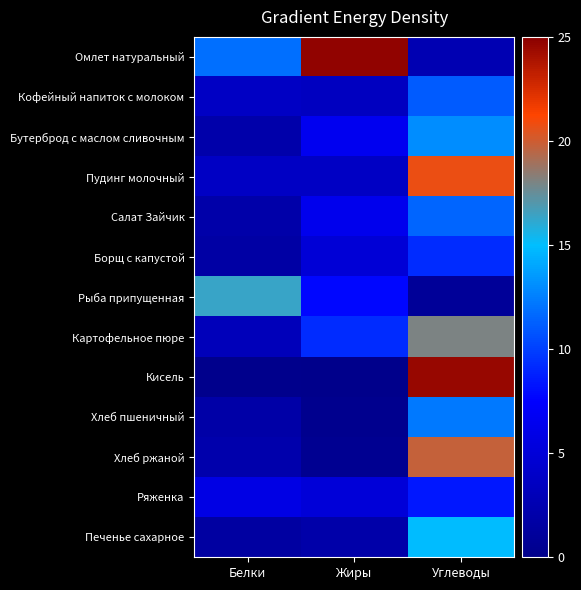

Reading right to left, list all the values displayed in this chart.

Омлет натуральный: Углеводы=2.6	Жиры=24.8	Белки=11.9
Кофейный напиток с молоком: Углеводы=11.1	Жиры=3.5	Белки=3.8
Бутерброд с маслом сливочным: Углеводы=13.0	Жиры=6.6	Белки=2.1
Пудинг молочный: Углеводы=20.8	Жиры=3.8	Белки=3.8
Салат Зайчик: Углеводы=11.5	Жиры=6.4	Белки=2.0
Борщ с капустой: Углеводы=9.2	Жиры=4.9	Белки=1.7
Рыба припущенная: Углеводы=0.9	Жиры=7.8	Белки=16.3
Картофельное пюре: Углеводы=18.0	Жиры=9.2	Белки=3.1
Кисель: Углеводы=24.5	Жиры=0.0	Белки=0.1
Хлеб пшеничный: Углеводы=12.3	Жиры=0.2	Белки=1.9
Хлеб ржаной: Углеводы=19.8	Жиры=0.4	Белки=2.2
Ряженка: Углеводы=8.4	Жиры=5.0	Белки=5.8
Печенье сахарное: Углеводы=14.9	Жиры=2.0	Белки=1.5